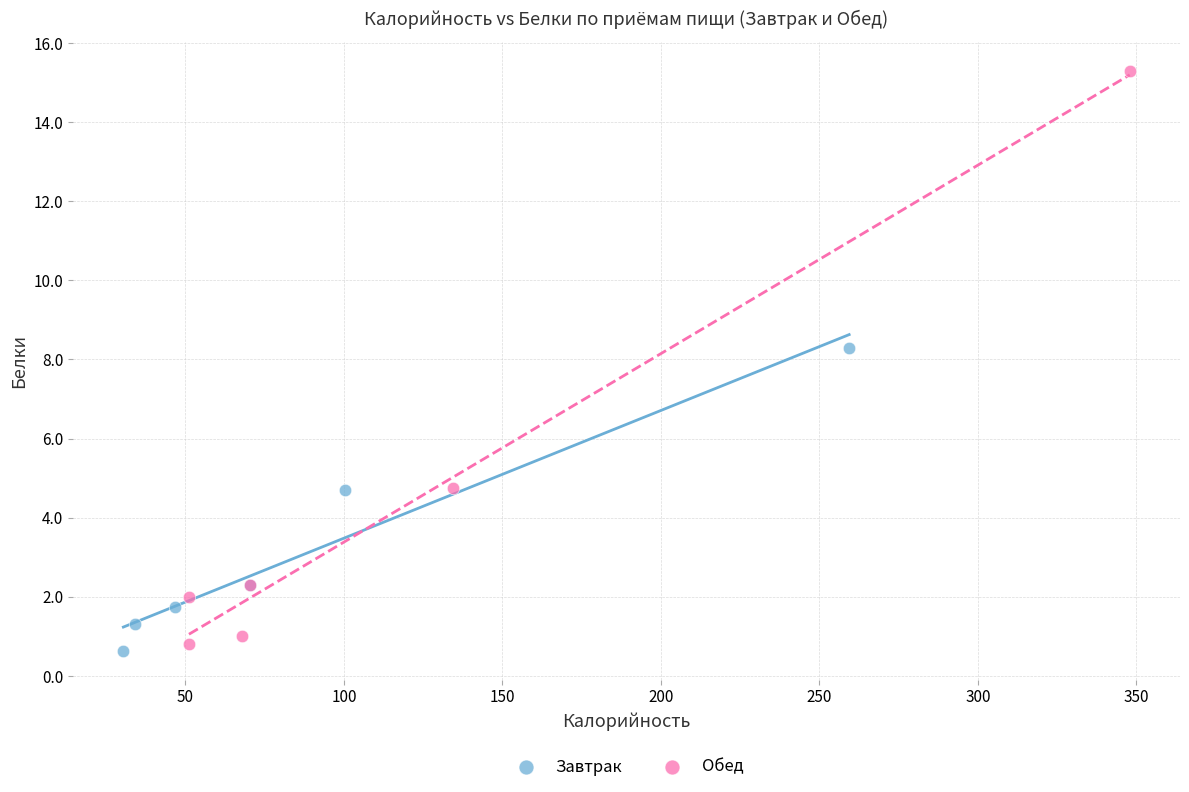

What are all the series names shown in the legend?

Завтрак, Обед